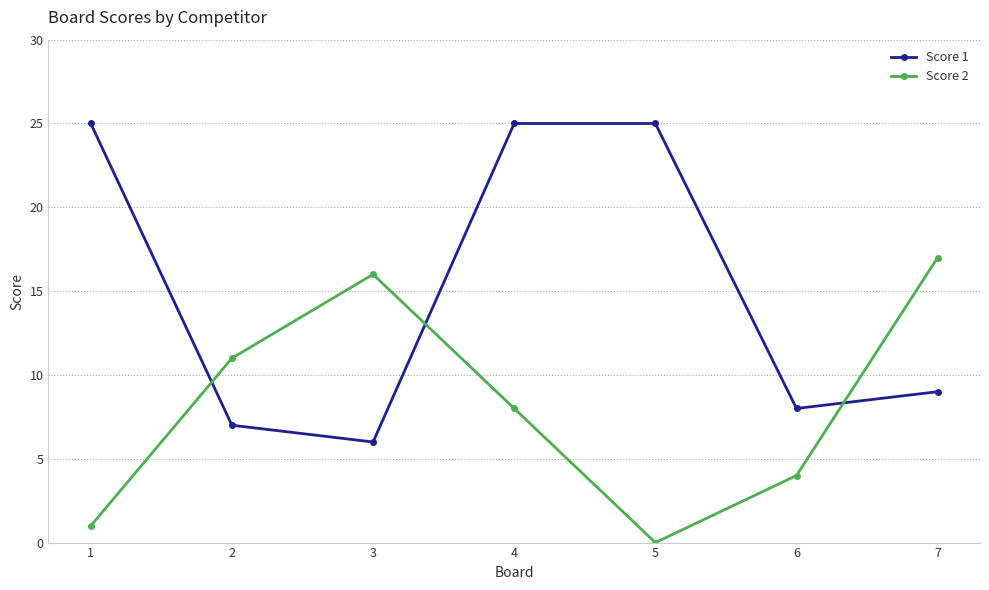

Reading left to right, list all the values displayed in this chart.

Score 1: 25	7	6	25	25	8	9
Score 2: 1	11	16	8	0	4	17